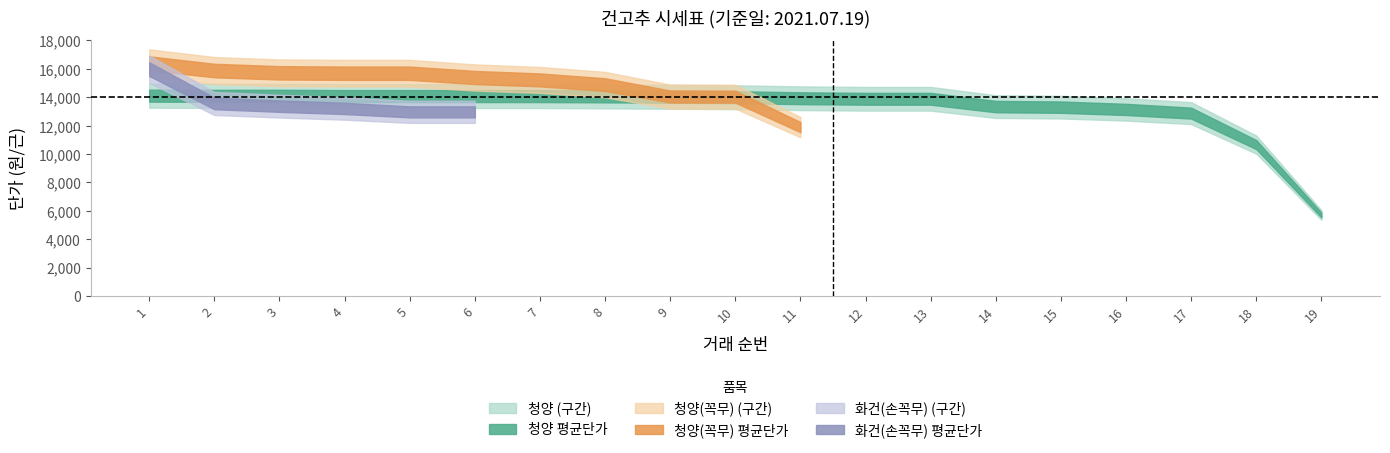

What is the total value across all series at 7?

29300